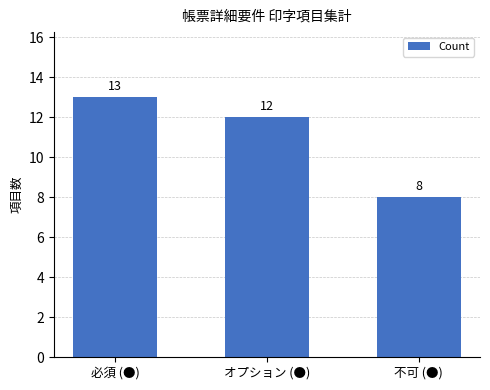

What is the value of the 3rd bar from the left?

8